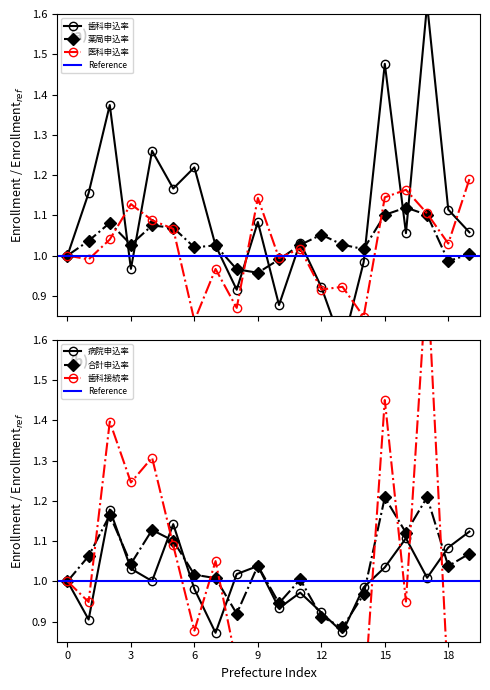

The value of 合計申込率 at 青森 is 1.1. True or false?

True